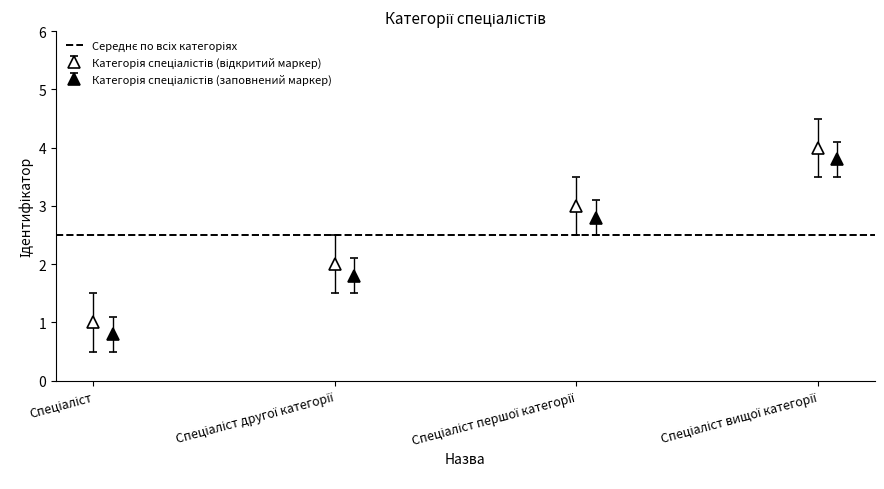

What is the sum of the values at Спеціаліст першої категорії and Спеціаліст другої категорії?

5